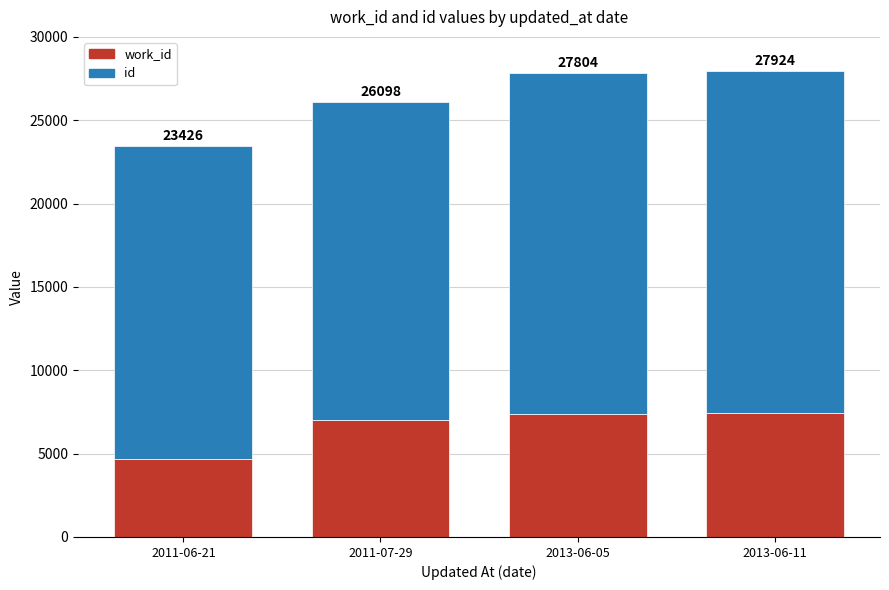

What is the difference between the work_id values at 2013-06-05 and 2013-06-11?

8